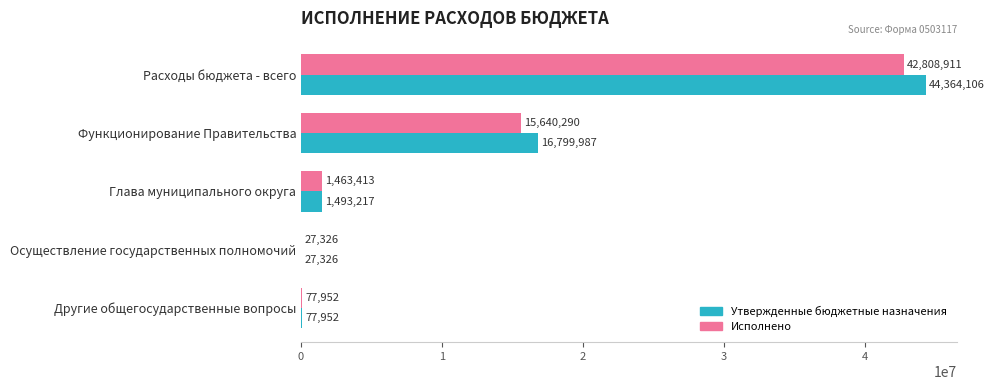

What is the greatest value displayed?

44364106.2